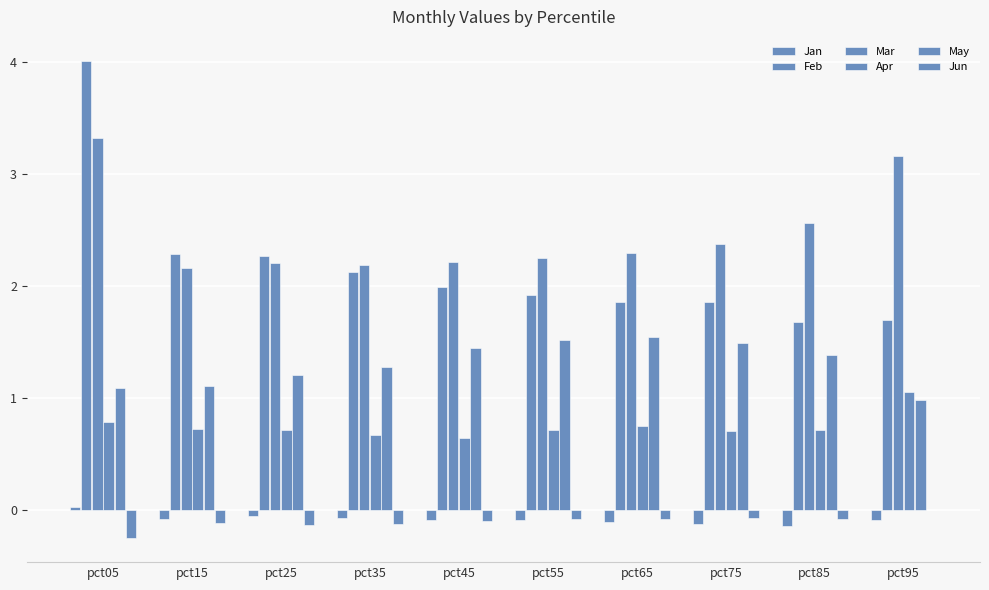

Count the number of categories in the chart.

10